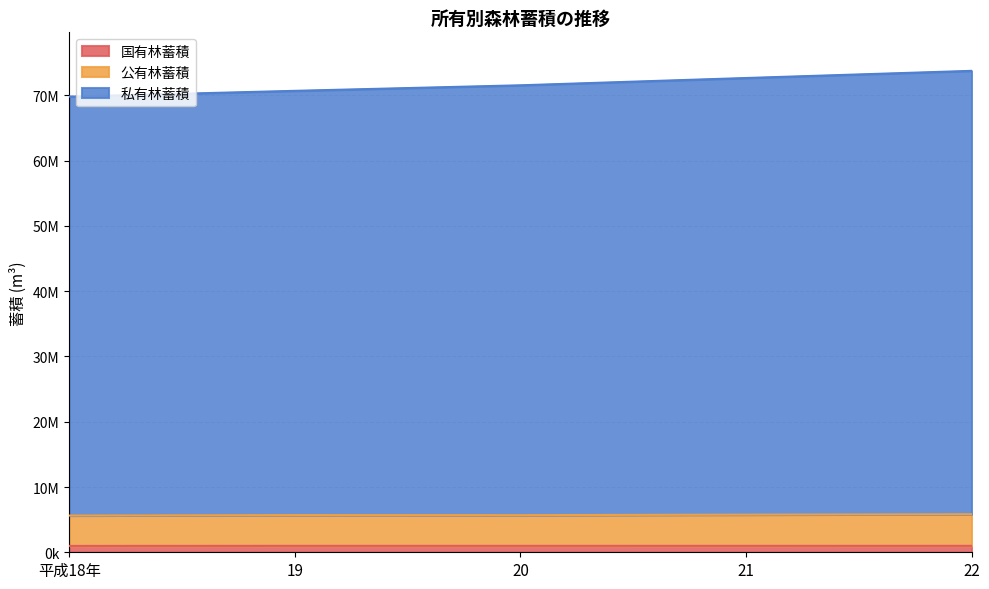

What is the average value of the 国有林蓄積 series?

982681